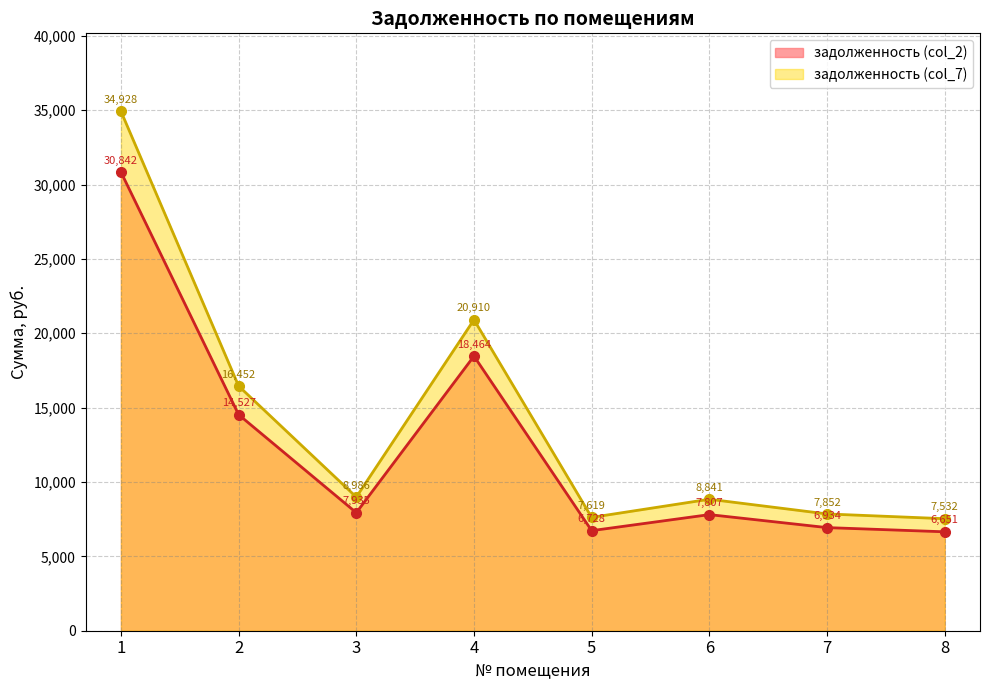

Rank the series by their maximum value, from lowest to highest.

задолженность (col_2), задолженность (col_7)